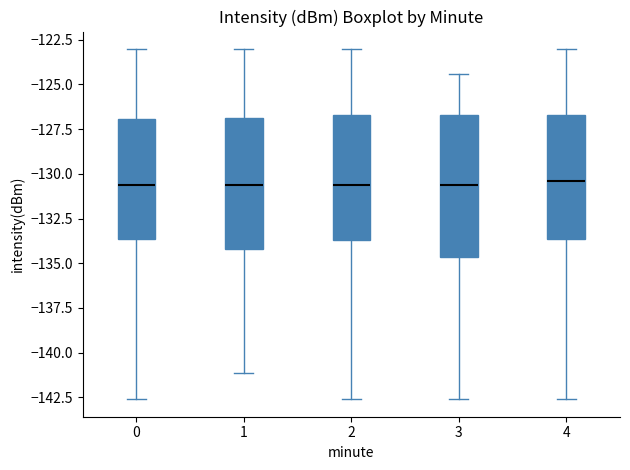

Reading left to right, transcribe this box plot: for each box, give where its median line is, the range the box spans, and where its two whiskers end, as read against the y-axis. The values are not printed on the chart, so give them approximately, as read against the axis.

0: median -130.5, box -133.5 to -127.0, whiskers -142.5 to -123.0
1: median -130.5, box -134.0 to -127.0, whiskers -141.0 to -123.0
2: median -130.5, box -133.5 to -126.5, whiskers -142.5 to -123.0
3: median -130.5, box -134.5 to -126.5, whiskers -142.5 to -124.5
4: median -130.5, box -133.5 to -126.5, whiskers -142.5 to -123.0